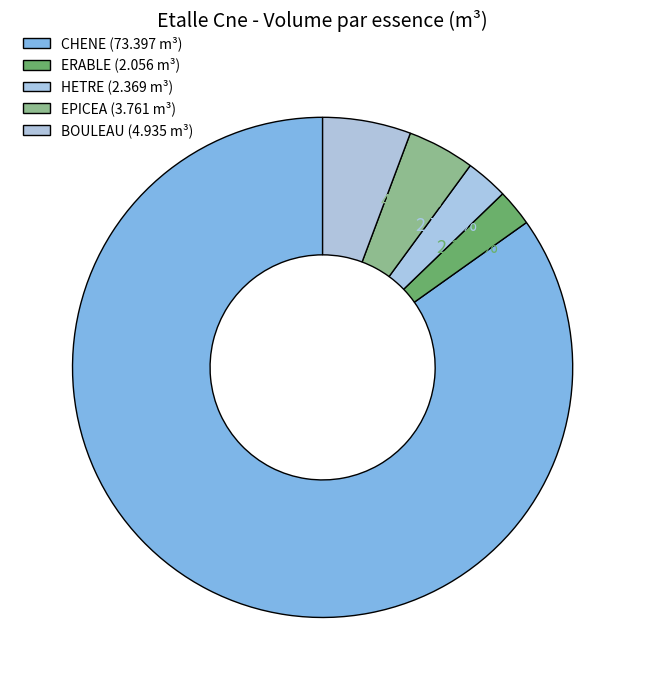

Which has a higher value, BOULEAU or ERABLE?

BOULEAU